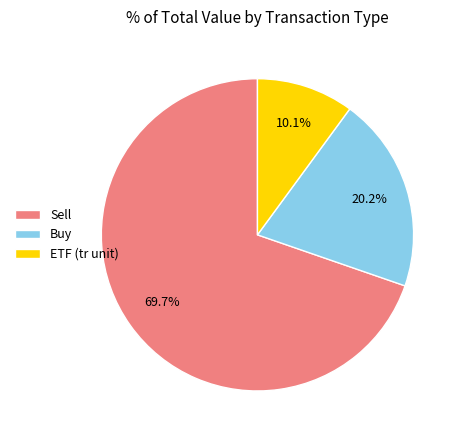

Rank the categories by value from lowest to highest.

ETF (tr unit), Buy, Sell